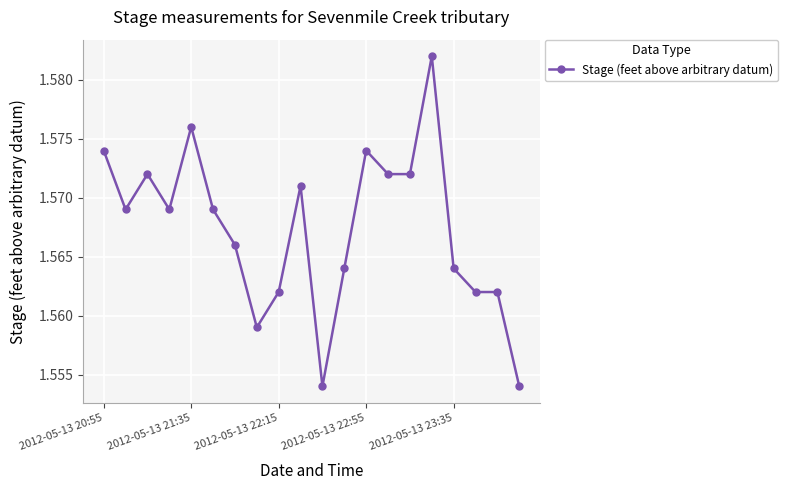

How many lines are shown in the chart?

1